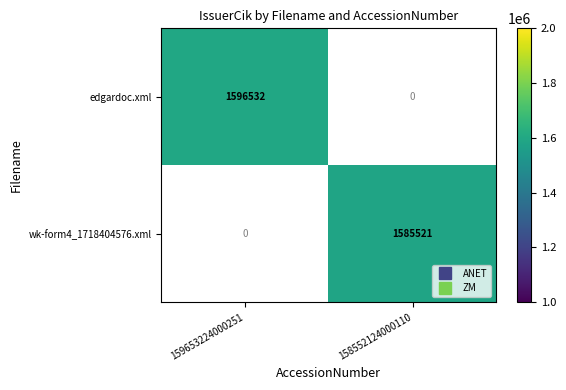

The value of wk-form4_1718404576.xml at 158552124000110 is 1585521.0. True or false?

True